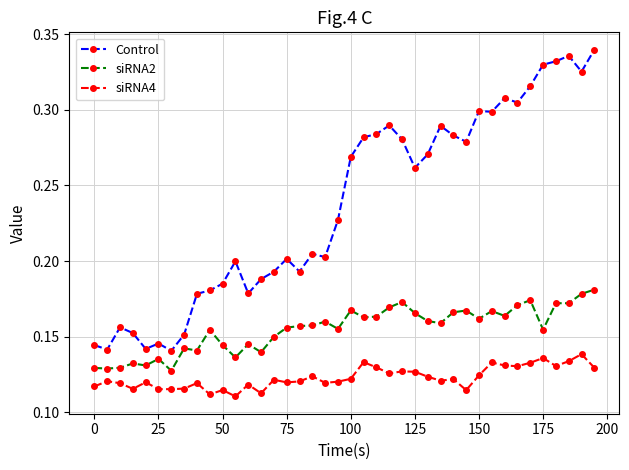

At how many categories does at least one series exceed 0?

40